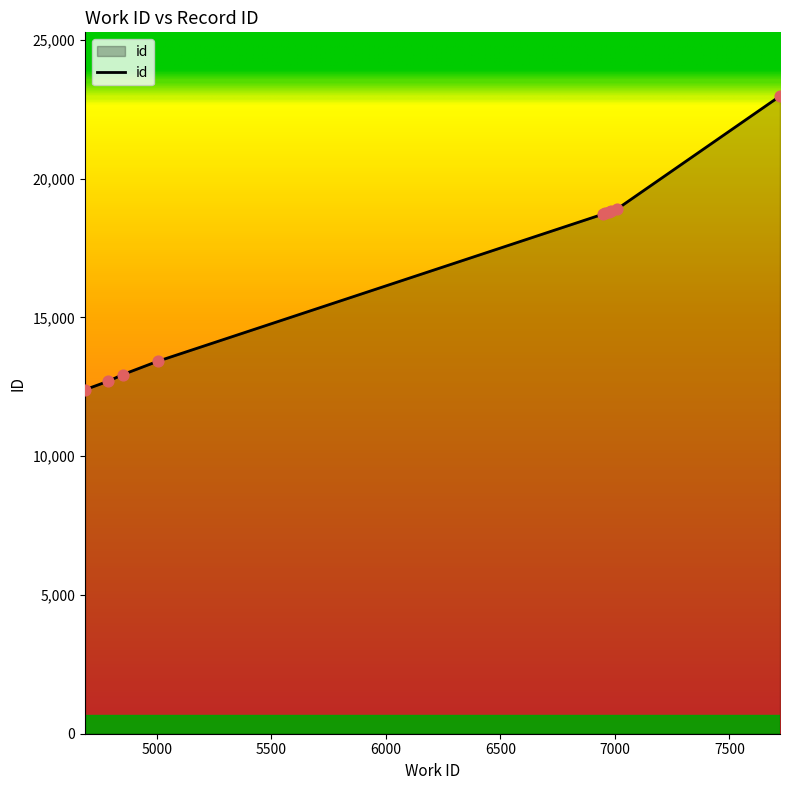

What is the difference between the maximum and minimum values?

10581